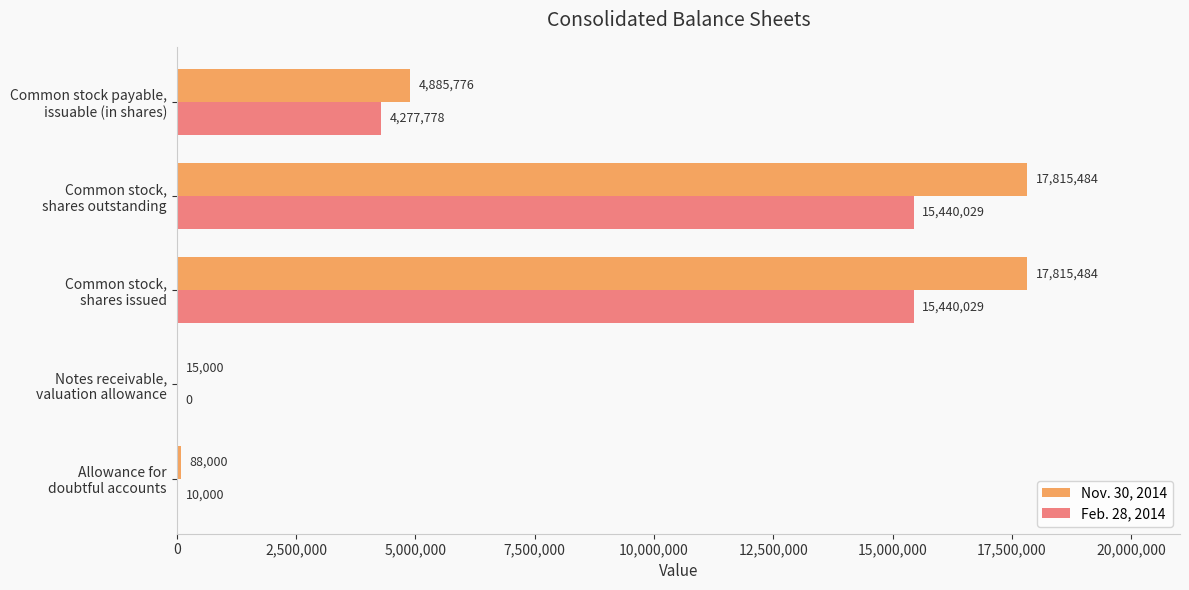

Which series has the largest total across all categories?

Nov. 30, 2014